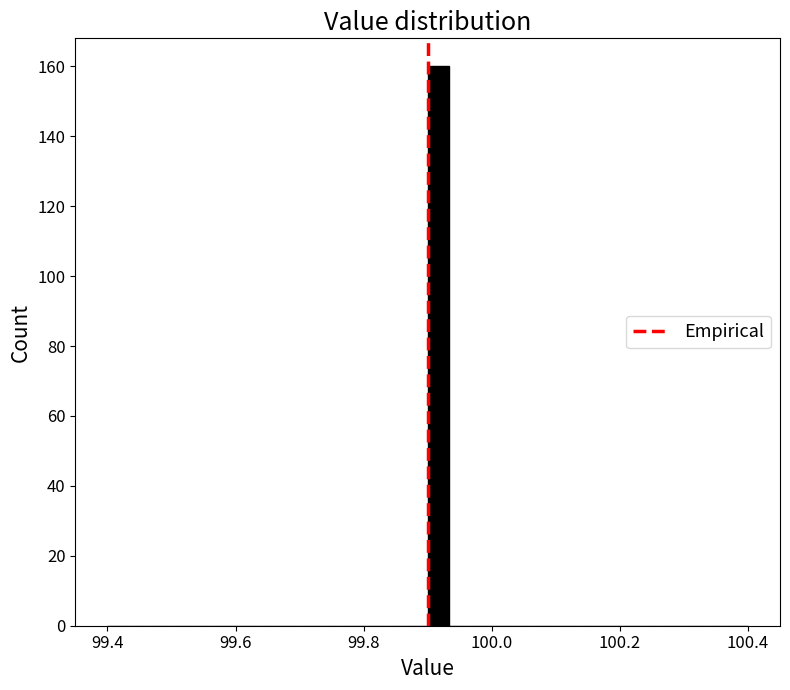

Around what value on the x-axis is the tallest bar? Give the approximate position of its centre, as read against the axis.

99.92